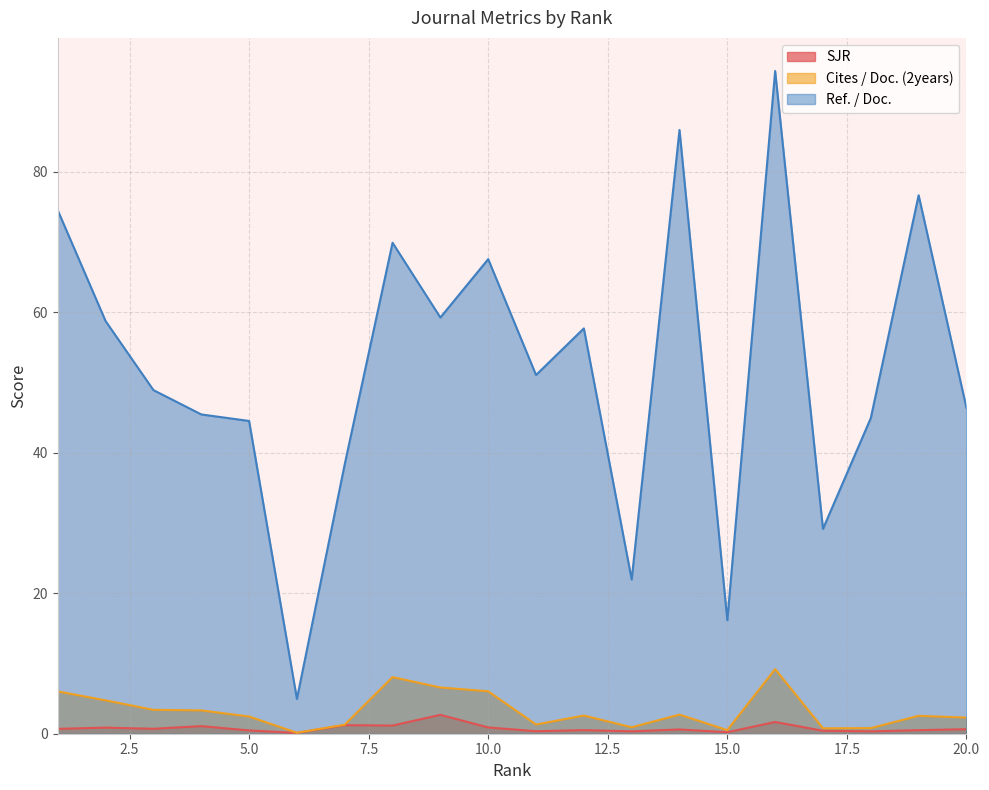

Where is Ref. / Doc. nearest to the value 49?

3